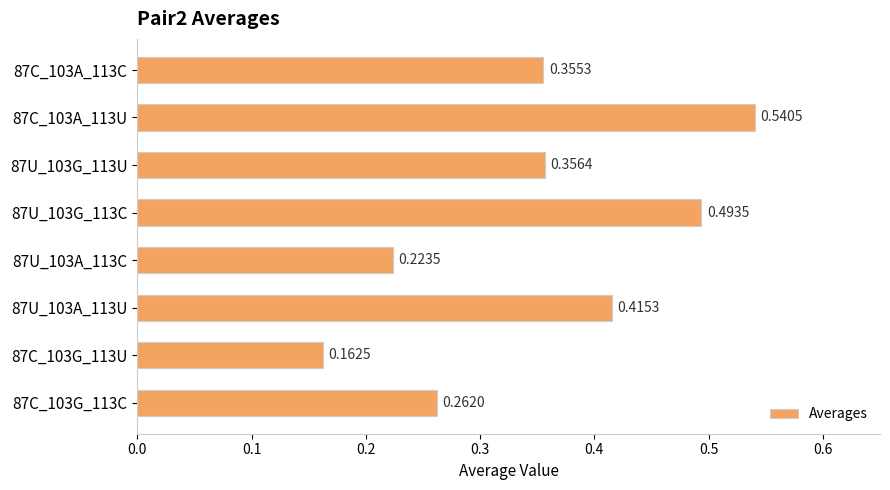

List the labels in order of value, largest first.

87C_103A_113U, 87U_103G_113C, 87U_103A_113U, 87U_103G_113U, 87C_103A_113C, 87C_103G_113C, 87U_103A_113C, 87C_103G_113U